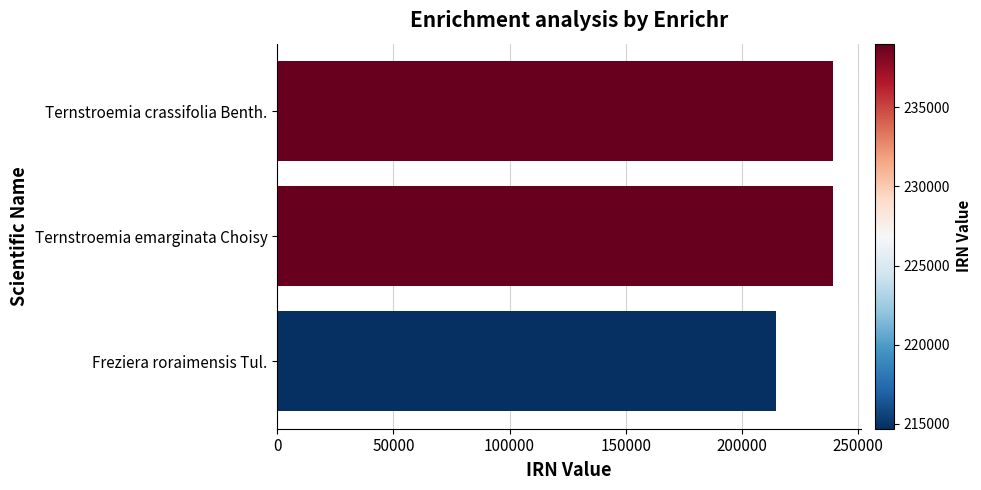

Is it true that the value at Ternstroemia emarginata Choisy is 239012?

True